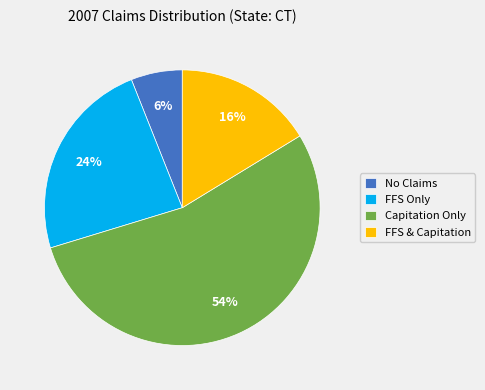

Do FFS Only and Capitation Only together represent more than half of the pie?

Yes